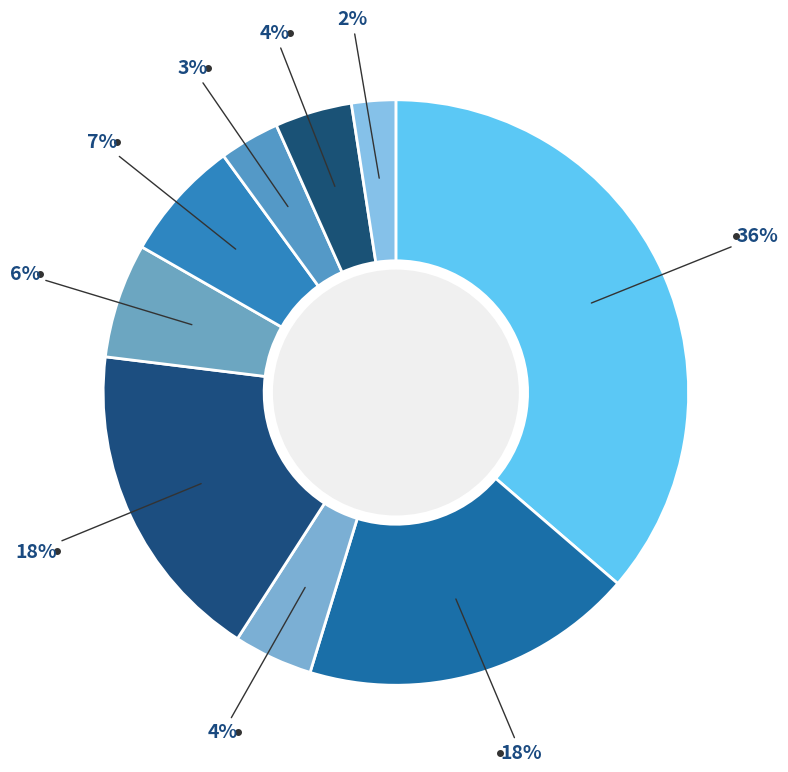

Count the number of slices in the pie.

9